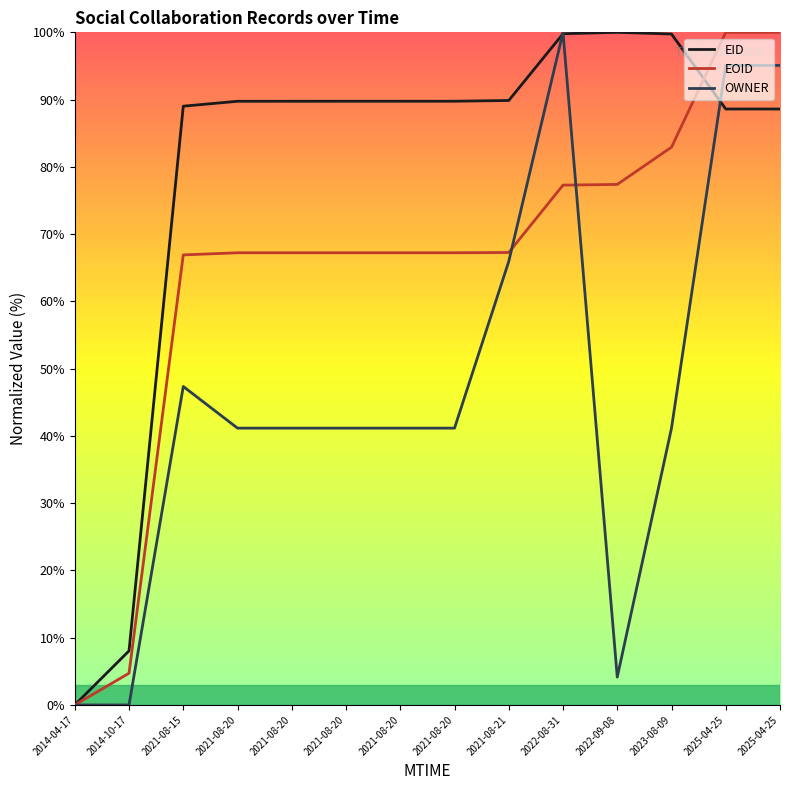

What value does the EID series have at 2021-08-20?

89.8